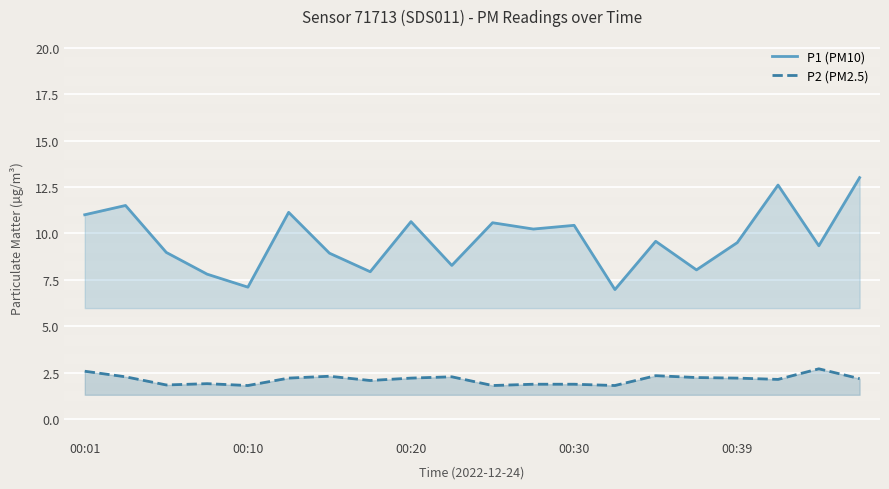

How many series are shown in this chart?

2